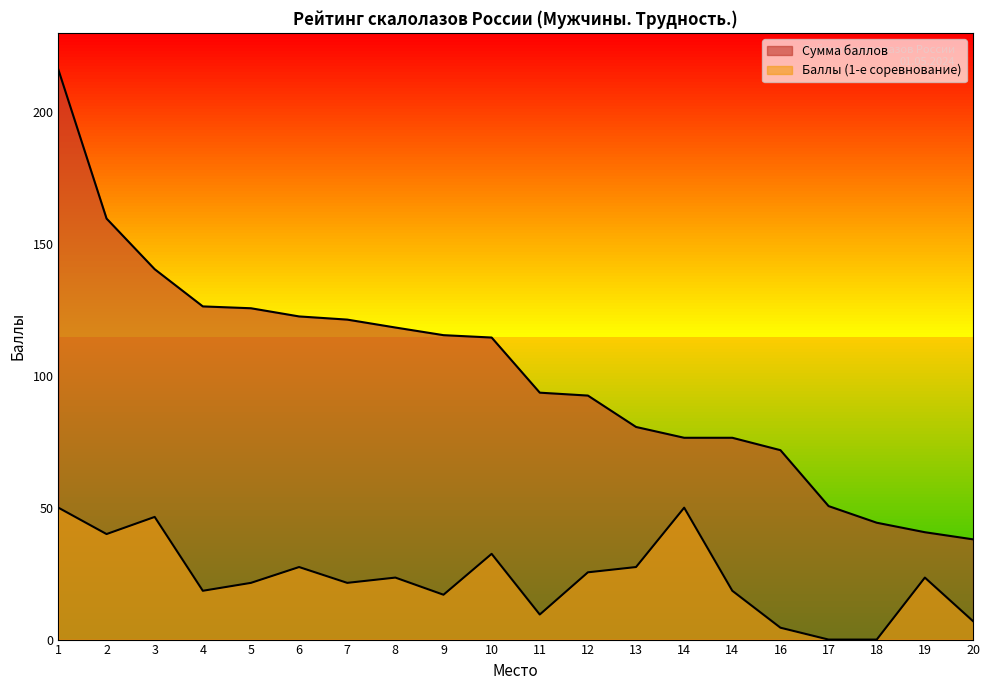

True or false: Регион has more than 2 interior local peaks.

True